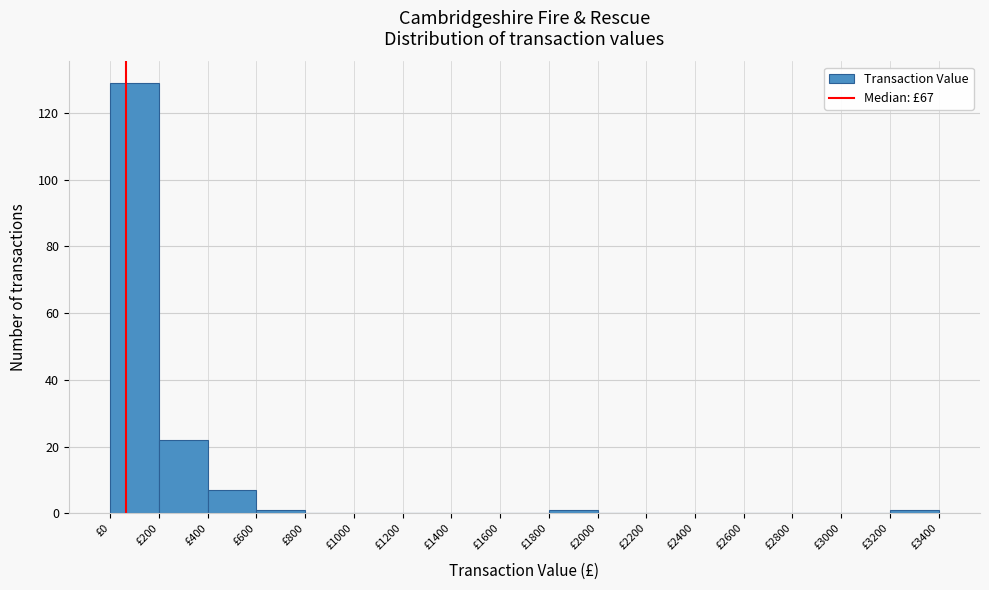

Reading left to right, transcribe this chart: for each bar, give the range it covers on the x-axis and its height. The values are not printed on the chart, so give them approximately, as read against the axis.

0 to 200: 130
200 to 400: 22
400 to 600: 8
600 to 800: under 2
800 to 1000: 0
1000 to 1200: 0
1200 to 1400: 0
1400 to 1600: 0
1600 to 1800: 0
1800 to 2000: under 2
2000 to 2200: 0
2200 to 2400: 0
2400 to 2600: 0
2600 to 2800: 0
2800 to 3000: 0
3000 to 3200: 0
3200 to 3400: under 2